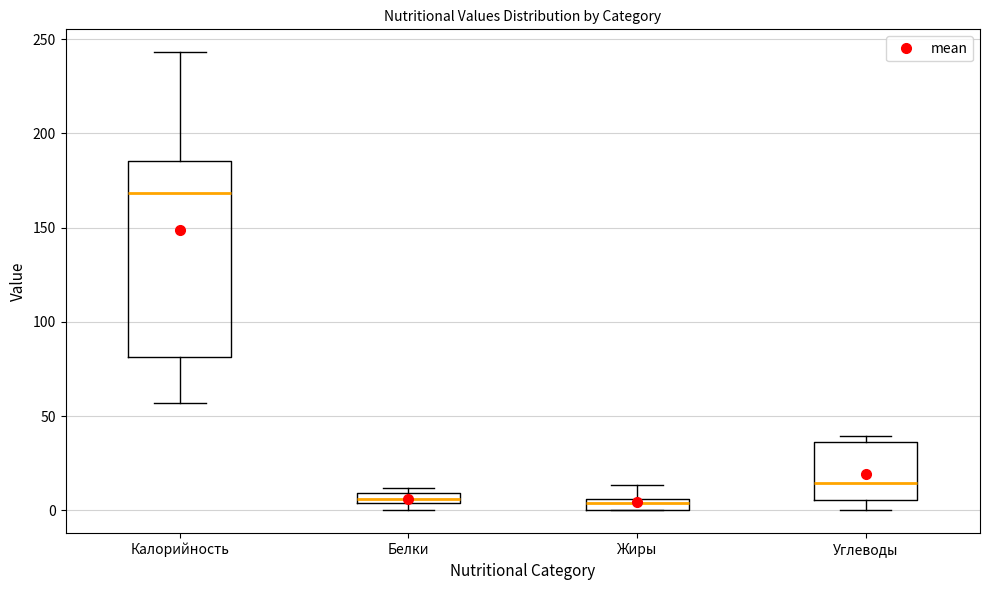

Where is the upper edge of the box for Белки on the y-axis? The values are not printed on the chart, so give them approximately, as read against the axis.

10